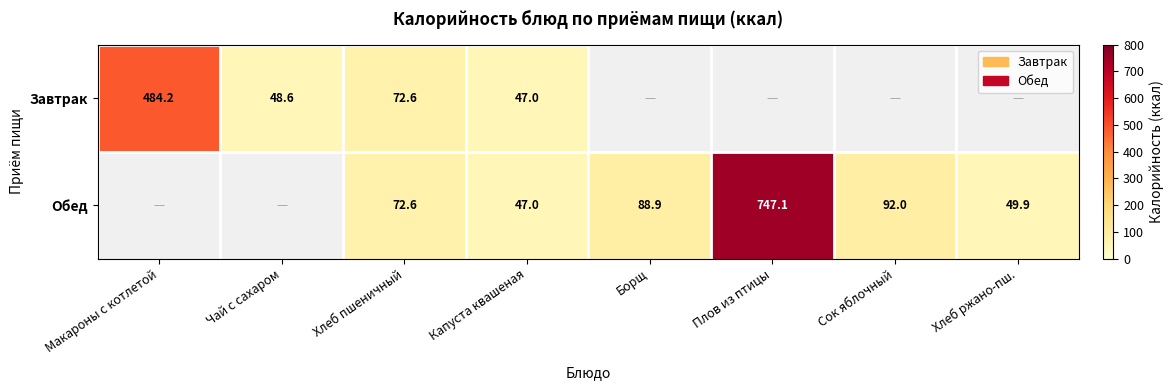

Rank the series by their maximum value, from lowest to highest.

Завтрак, Обед